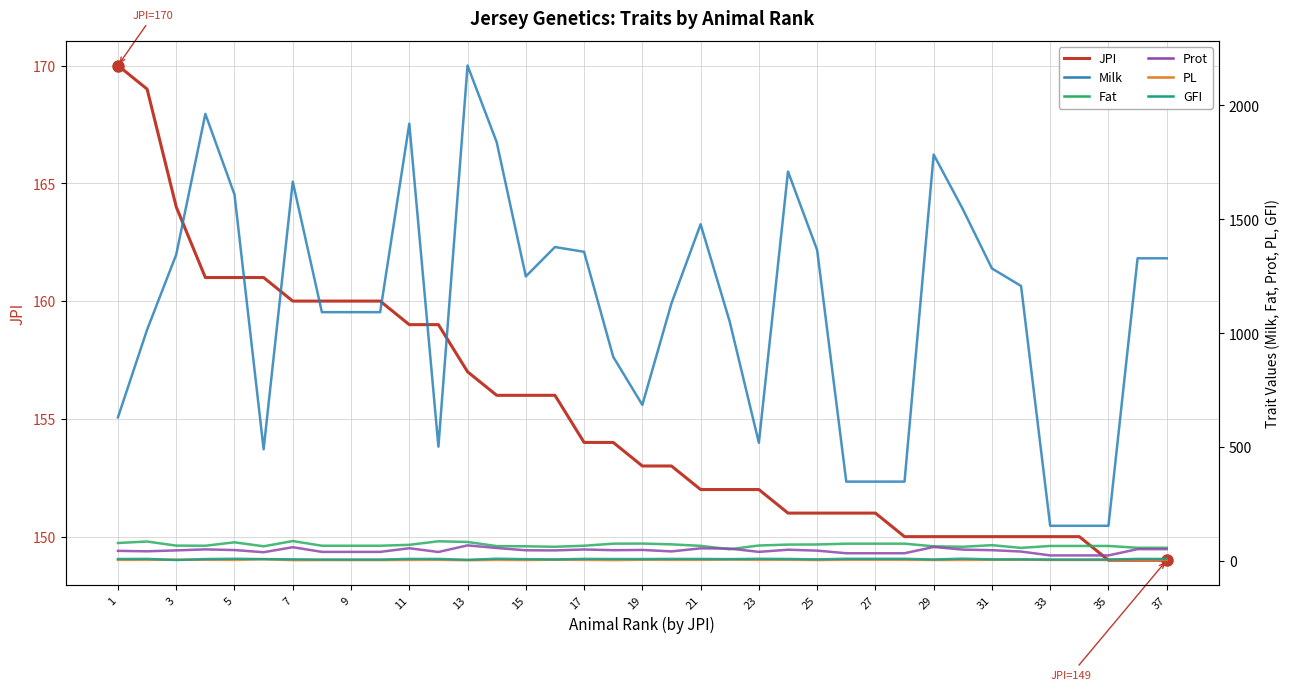

True or false: JPI and Prot intersect in this chart.

False